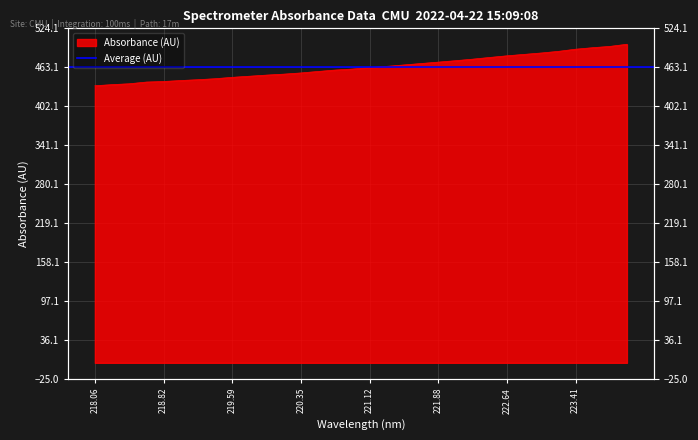

How many lines are shown in the chart?

1